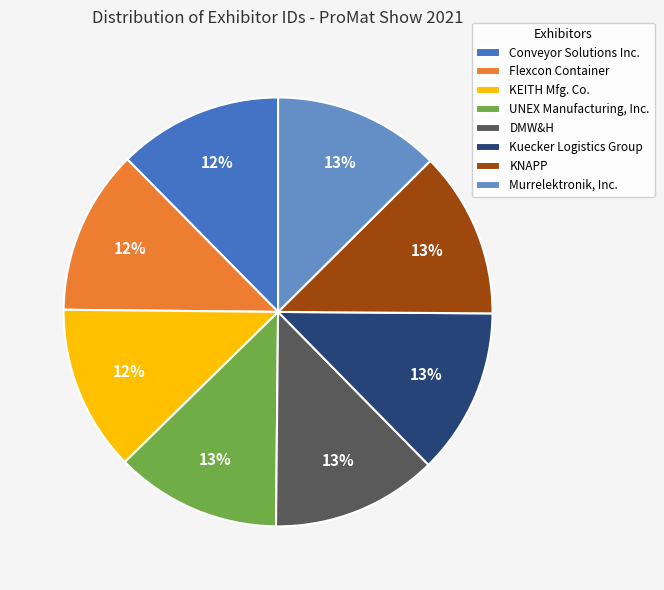

Do DMW&H and Flexcon Container together represent more than half of the pie?

No